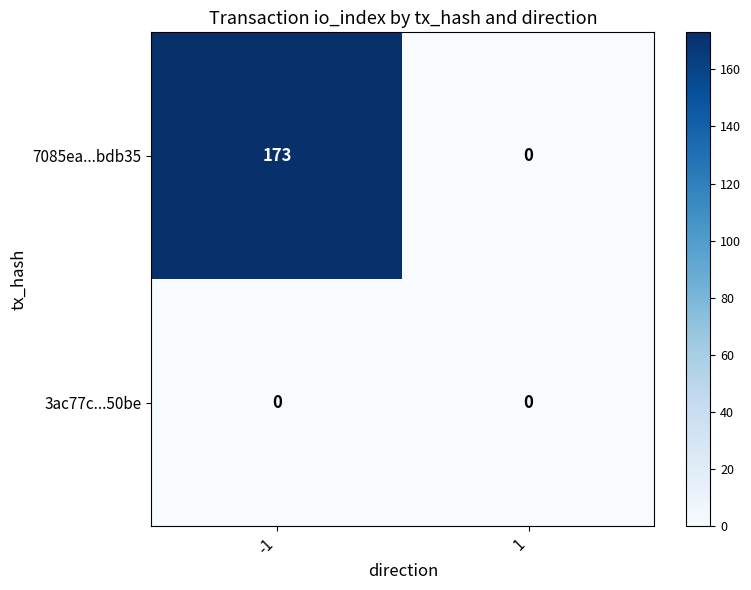

List the labels in order of 7085ea...bdb35 value, smallest first.

1, -1